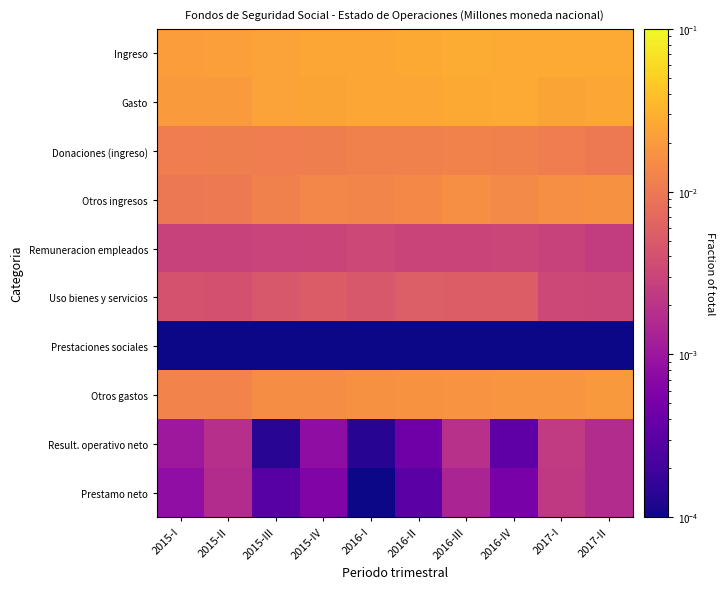

List the series in order of their peak value, lowest first.

Prestaciones sociales, Prestamo neto, Result. operativo neto, Remuneracion empleados, Uso bienes y servicios, Donaciones (ingreso), Otros ingresos, Otros gastos, Gasto, Ingreso